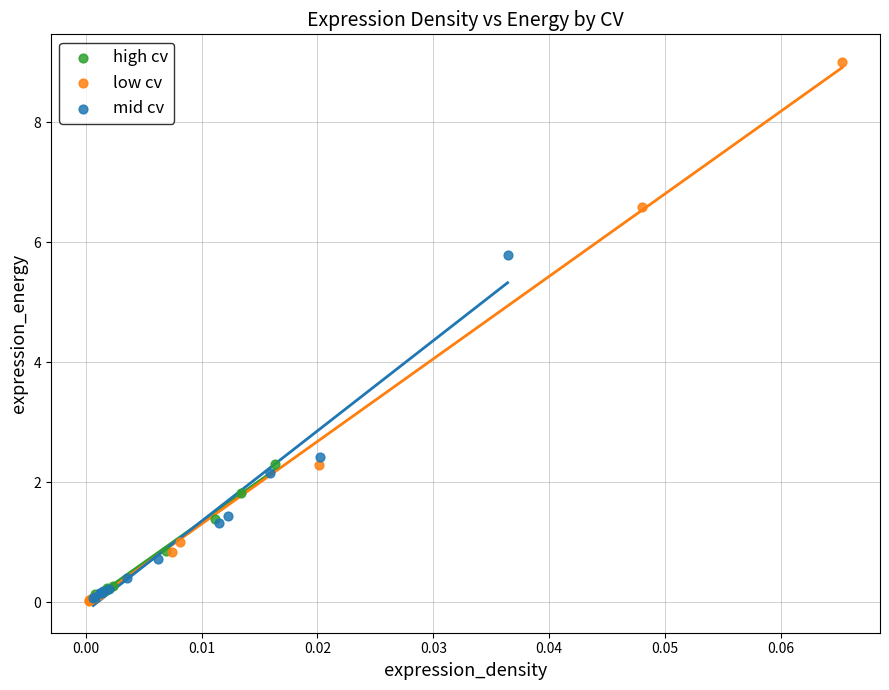

Which series contains the highest Y value?

low cv